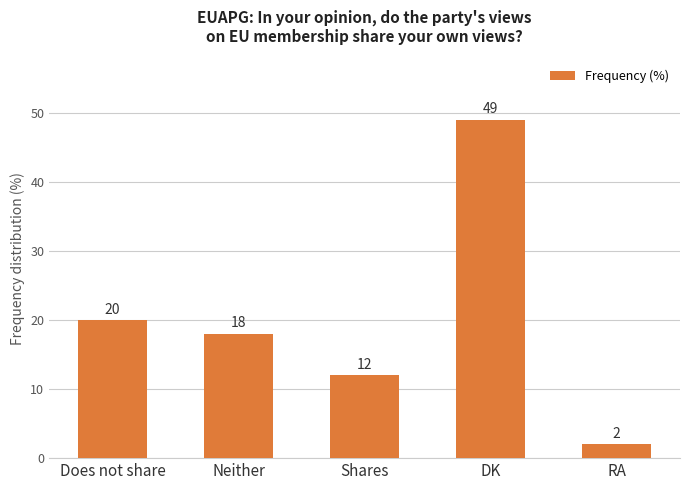

Reading left to right, what are all the values shown in this chart?

20	18	12	49	2